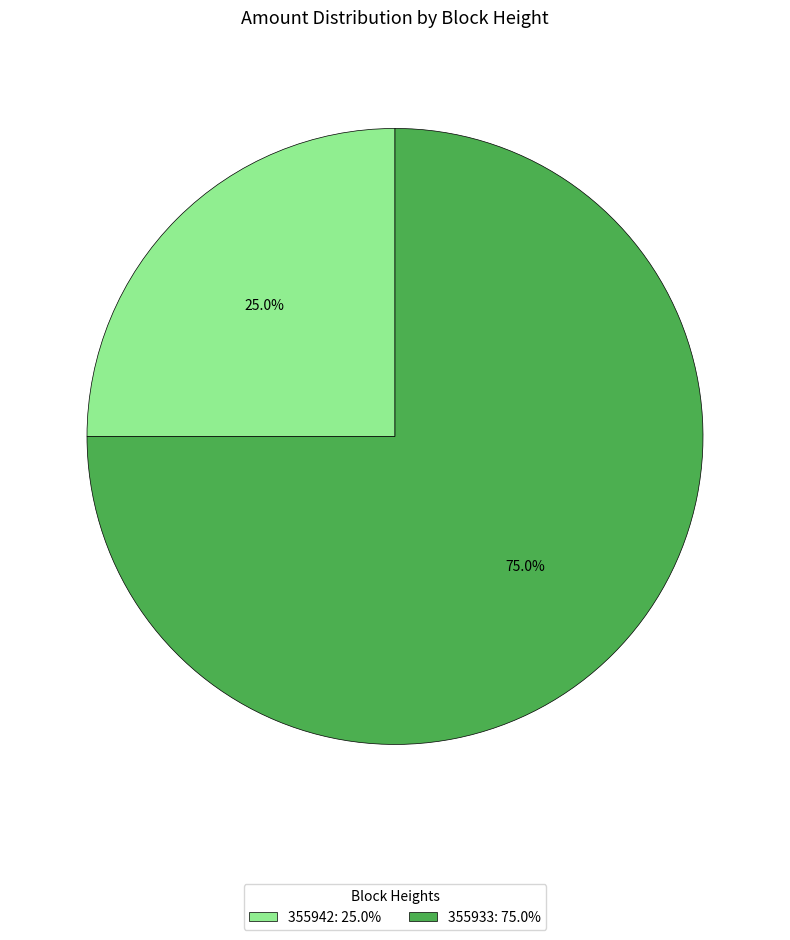

Is it true that 355933 is 83% of the pie?

False